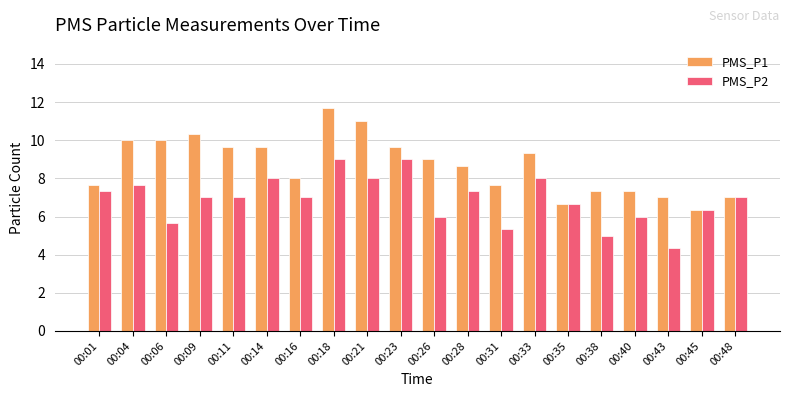

True or false: PMS_P2 has a value of 4.3 at 00:43.

True